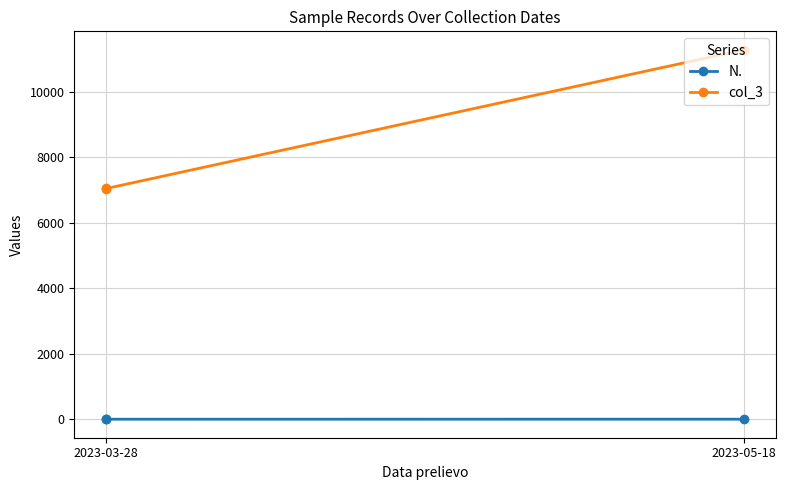

What are all the series names shown in the legend?

N., col_3